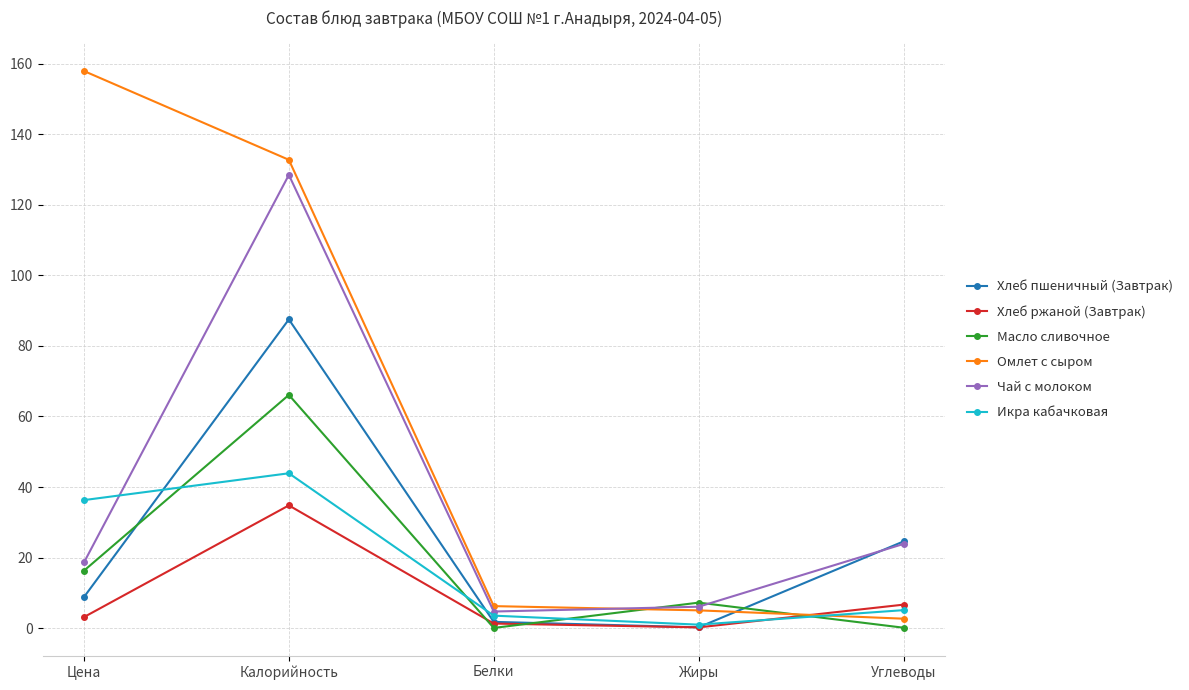

At which label does Чай с молоком first exceed 18?

Цена